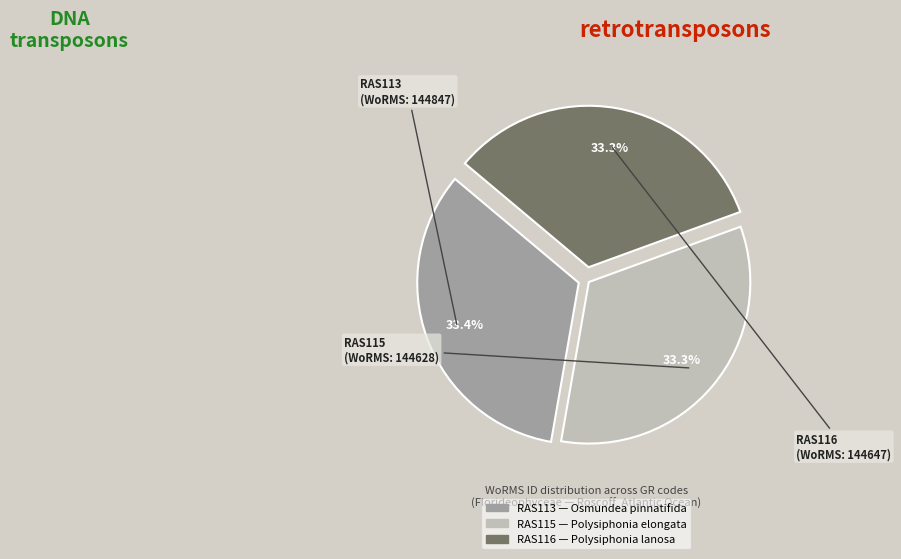

What percentage is the RAS113 slice, to the nearest percent?

33%